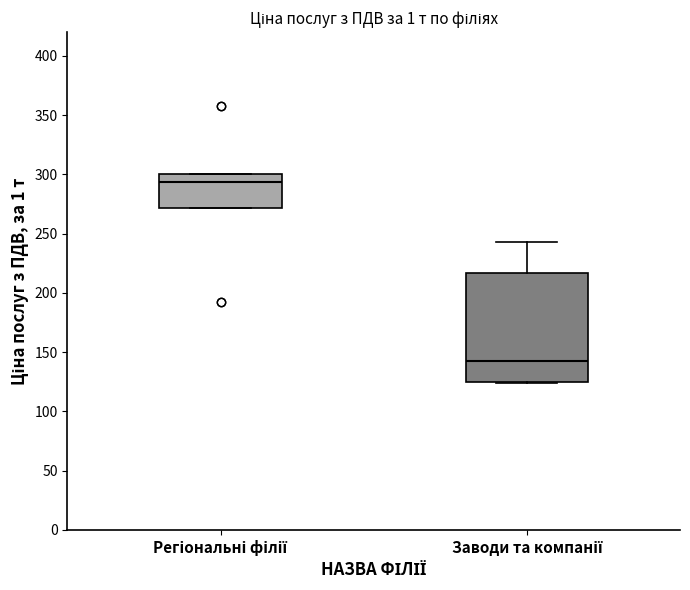

Reading left to right, transcribe this box plot: for each box, give where its median line is, the range the box spans, and where its two whiskers end, as read against the y-axis. The values are not printed on the chart, so give them approximately, as read against the axis.

Регіональні філії: median 295, box 270 to 300, whiskers 270 to 300
Заводи та компанії: median 145, box 125 to 215, whiskers 125 to 245